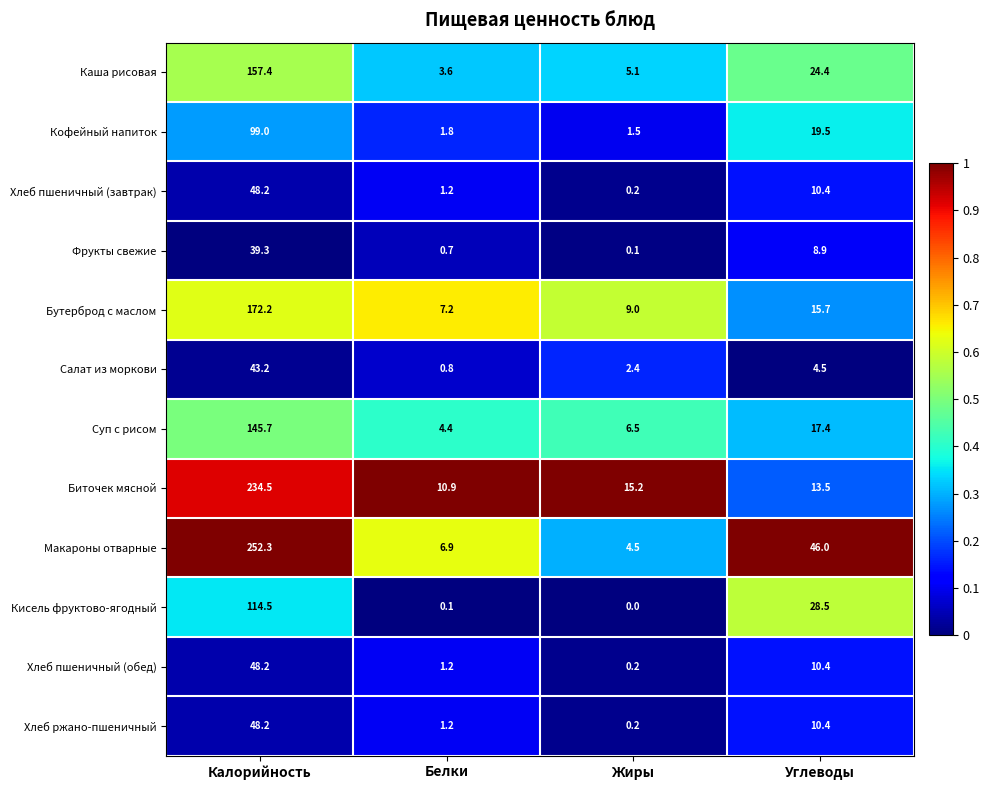

Is it true that Кофейный напиток equals 1.5 at Жиры?

True